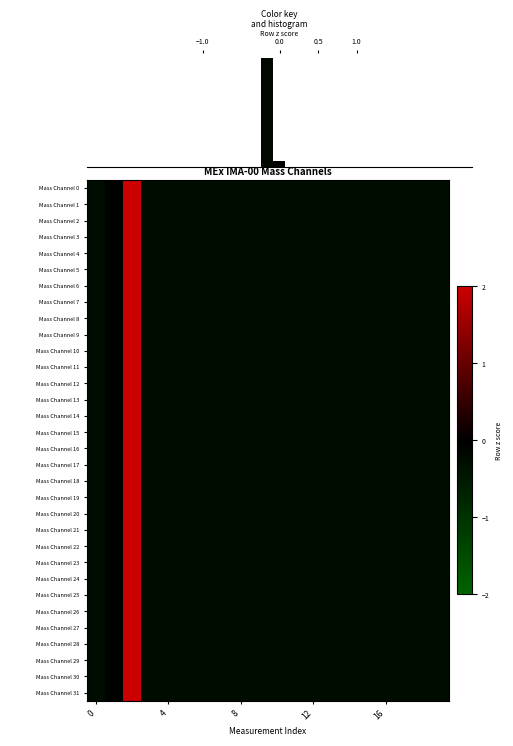

Reading left to right, transcribe all the data shown in this chart.

Mass Channel 0: -0.2	-0.0	4.4	-0.2	-0.2	-0.2	-0.2	-0.2	-0.2	-0.2	-0.2	-0.2	-0.2	-0.2	-0.2	-0.2	-0.2	-0.2	-0.2	-0.2
Mass Channel 1: -0.2	-0.0	4.4	-0.2	-0.2	-0.2	-0.2	-0.2	-0.2	-0.2	-0.2	-0.2	-0.2	-0.2	-0.2	-0.2	-0.2	-0.2	-0.2	-0.2
Mass Channel 2: -0.2	-0.0	4.4	-0.2	-0.2	-0.2	-0.2	-0.2	-0.2	-0.2	-0.2	-0.2	-0.2	-0.2	-0.2	-0.2	-0.2	-0.2	-0.2	-0.2
Mass Channel 3: -0.2	-0.0	4.4	-0.2	-0.2	-0.2	-0.2	-0.2	-0.2	-0.2	-0.2	-0.2	-0.2	-0.2	-0.2	-0.2	-0.2	-0.2	-0.2	-0.2
Mass Channel 4: -0.2	-0.0	4.4	-0.2	-0.2	-0.2	-0.2	-0.2	-0.2	-0.2	-0.2	-0.2	-0.2	-0.2	-0.2	-0.2	-0.2	-0.2	-0.2	-0.2
Mass Channel 5: -0.2	-0.0	4.4	-0.2	-0.2	-0.2	-0.2	-0.2	-0.2	-0.2	-0.2	-0.2	-0.2	-0.2	-0.2	-0.2	-0.2	-0.2	-0.2	-0.2
Mass Channel 6: -0.2	-0.0	4.4	-0.2	-0.2	-0.2	-0.2	-0.2	-0.2	-0.2	-0.2	-0.2	-0.2	-0.2	-0.2	-0.2	-0.2	-0.2	-0.2	-0.2
Mass Channel 7: -0.2	-0.0	4.4	-0.2	-0.2	-0.2	-0.2	-0.2	-0.2	-0.2	-0.2	-0.2	-0.2	-0.2	-0.2	-0.2	-0.2	-0.2	-0.2	-0.2
Mass Channel 8: -0.2	-0.0	4.4	-0.2	-0.2	-0.2	-0.2	-0.2	-0.2	-0.2	-0.2	-0.2	-0.2	-0.2	-0.2	-0.2	-0.2	-0.2	-0.2	-0.2
Mass Channel 9: -0.2	-0.0	4.4	-0.2	-0.2	-0.2	-0.2	-0.2	-0.2	-0.2	-0.2	-0.2	-0.2	-0.2	-0.2	-0.2	-0.2	-0.2	-0.2	-0.2
Mass Channel 10: -0.2	-0.0	4.4	-0.2	-0.2	-0.2	-0.2	-0.2	-0.2	-0.2	-0.2	-0.2	-0.2	-0.2	-0.2	-0.2	-0.2	-0.2	-0.2	-0.2
Mass Channel 11: -0.2	-0.0	4.4	-0.2	-0.2	-0.2	-0.2	-0.2	-0.2	-0.2	-0.2	-0.2	-0.2	-0.2	-0.2	-0.2	-0.2	-0.2	-0.2	-0.2
Mass Channel 12: -0.2	-0.0	4.4	-0.2	-0.2	-0.2	-0.2	-0.2	-0.2	-0.2	-0.2	-0.2	-0.2	-0.2	-0.2	-0.2	-0.2	-0.2	-0.2	-0.2
Mass Channel 13: -0.2	-0.0	4.4	-0.2	-0.2	-0.2	-0.2	-0.2	-0.2	-0.2	-0.2	-0.2	-0.2	-0.2	-0.2	-0.2	-0.2	-0.2	-0.2	-0.2
Mass Channel 14: -0.2	-0.0	4.4	-0.2	-0.2	-0.2	-0.2	-0.2	-0.2	-0.2	-0.2	-0.2	-0.2	-0.2	-0.2	-0.2	-0.2	-0.2	-0.2	-0.2
Mass Channel 15: -0.2	-0.0	4.4	-0.2	-0.2	-0.2	-0.2	-0.2	-0.2	-0.2	-0.2	-0.2	-0.2	-0.2	-0.2	-0.2	-0.2	-0.2	-0.2	-0.2
Mass Channel 16: -0.2	-0.0	4.4	-0.2	-0.2	-0.2	-0.2	-0.2	-0.2	-0.2	-0.2	-0.2	-0.2	-0.2	-0.2	-0.2	-0.2	-0.2	-0.2	-0.2
Mass Channel 17: -0.2	-0.0	4.4	-0.2	-0.2	-0.2	-0.2	-0.2	-0.2	-0.2	-0.2	-0.2	-0.2	-0.2	-0.2	-0.2	-0.2	-0.2	-0.2	-0.2
Mass Channel 18: -0.2	-0.0	4.4	-0.2	-0.2	-0.2	-0.2	-0.2	-0.2	-0.2	-0.2	-0.2	-0.2	-0.2	-0.2	-0.2	-0.2	-0.2	-0.2	-0.2
Mass Channel 19: -0.2	-0.0	4.4	-0.2	-0.2	-0.2	-0.2	-0.2	-0.2	-0.2	-0.2	-0.2	-0.2	-0.2	-0.2	-0.2	-0.2	-0.2	-0.2	-0.2
Mass Channel 20: -0.2	-0.0	4.4	-0.2	-0.2	-0.2	-0.2	-0.2	-0.2	-0.2	-0.2	-0.2	-0.2	-0.2	-0.2	-0.2	-0.2	-0.2	-0.2	-0.2
Mass Channel 21: -0.2	-0.0	4.4	-0.2	-0.2	-0.2	-0.2	-0.2	-0.2	-0.2	-0.2	-0.2	-0.2	-0.2	-0.2	-0.2	-0.2	-0.2	-0.2	-0.2
Mass Channel 22: -0.2	-0.0	4.4	-0.2	-0.2	-0.2	-0.2	-0.2	-0.2	-0.2	-0.2	-0.2	-0.2	-0.2	-0.2	-0.2	-0.2	-0.2	-0.2	-0.2
Mass Channel 23: -0.2	-0.0	4.4	-0.2	-0.2	-0.2	-0.2	-0.2	-0.2	-0.2	-0.2	-0.2	-0.2	-0.2	-0.2	-0.2	-0.2	-0.2	-0.2	-0.2
Mass Channel 24: -0.2	-0.0	4.4	-0.2	-0.2	-0.2	-0.2	-0.2	-0.2	-0.2	-0.2	-0.2	-0.2	-0.2	-0.2	-0.2	-0.2	-0.2	-0.2	-0.2
Mass Channel 25: -0.2	-0.0	4.4	-0.2	-0.2	-0.2	-0.2	-0.2	-0.2	-0.2	-0.2	-0.2	-0.2	-0.2	-0.2	-0.2	-0.2	-0.2	-0.2	-0.2
Mass Channel 26: -0.2	-0.0	4.4	-0.2	-0.2	-0.2	-0.2	-0.2	-0.2	-0.2	-0.2	-0.2	-0.2	-0.2	-0.2	-0.2	-0.2	-0.2	-0.2	-0.2
Mass Channel 27: -0.2	-0.0	4.4	-0.2	-0.2	-0.2	-0.2	-0.2	-0.2	-0.2	-0.2	-0.2	-0.2	-0.2	-0.2	-0.2	-0.2	-0.2	-0.2	-0.2
Mass Channel 28: -0.2	-0.0	4.4	-0.2	-0.2	-0.2	-0.2	-0.2	-0.2	-0.2	-0.2	-0.2	-0.2	-0.2	-0.2	-0.2	-0.2	-0.2	-0.2	-0.2
Mass Channel 29: -0.2	-0.0	4.4	-0.2	-0.2	-0.2	-0.2	-0.2	-0.2	-0.2	-0.2	-0.2	-0.2	-0.2	-0.2	-0.2	-0.2	-0.2	-0.2	-0.2
Mass Channel 30: -0.2	-0.0	4.4	-0.2	-0.2	-0.2	-0.2	-0.2	-0.2	-0.2	-0.2	-0.2	-0.2	-0.2	-0.2	-0.2	-0.2	-0.2	-0.2	-0.2
Mass Channel 31: -0.2	-0.0	4.4	-0.2	-0.2	-0.2	-0.2	-0.2	-0.2	-0.2	-0.2	-0.2	-0.2	-0.2	-0.2	-0.2	-0.2	-0.2	-0.2	-0.2